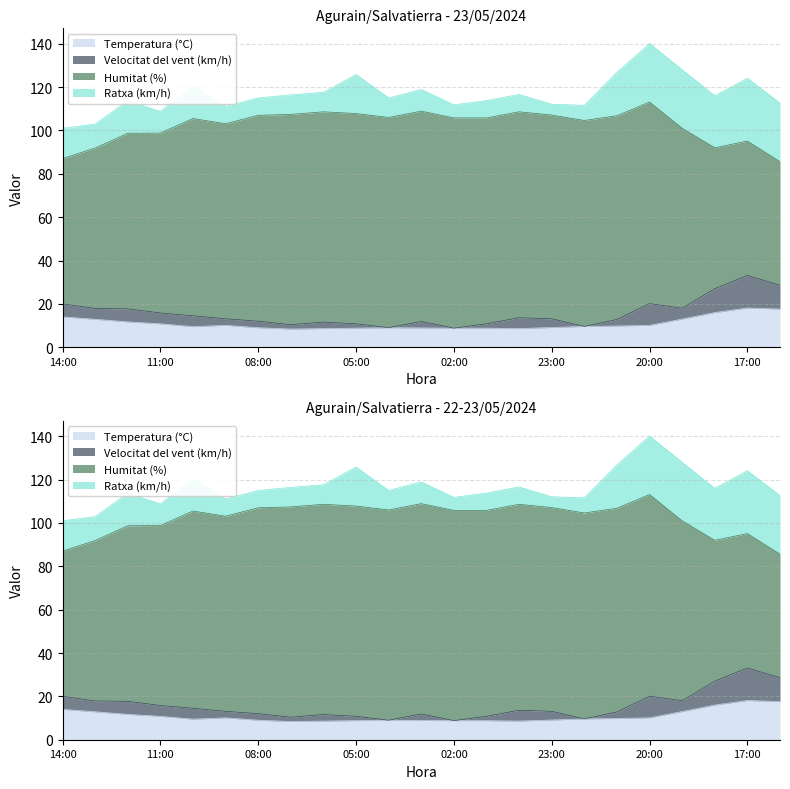

Which series has the largest total across all categories?

Humitat (%)